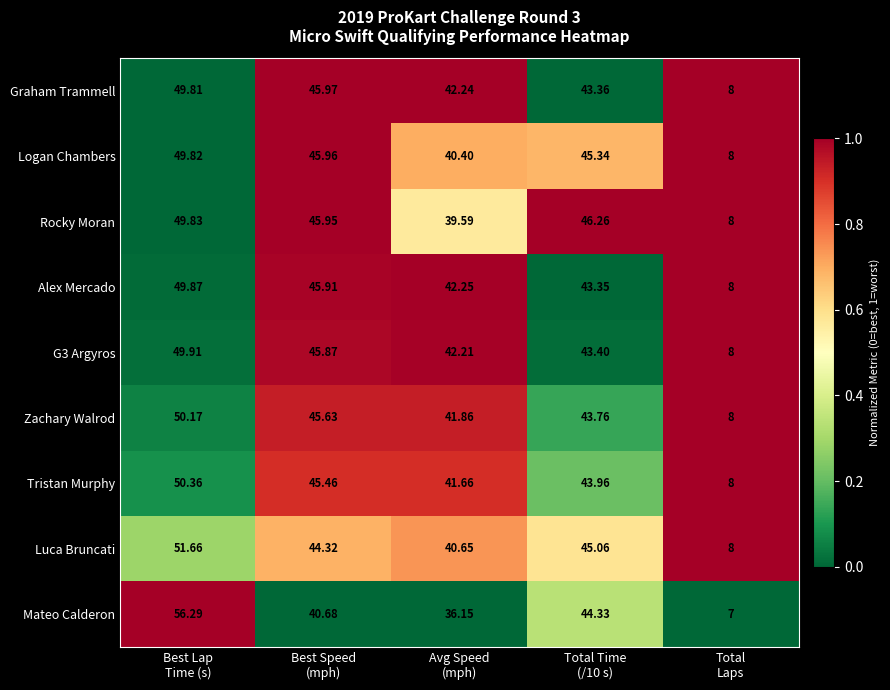

Which series has the widest spread of values?

Mateo Calderon